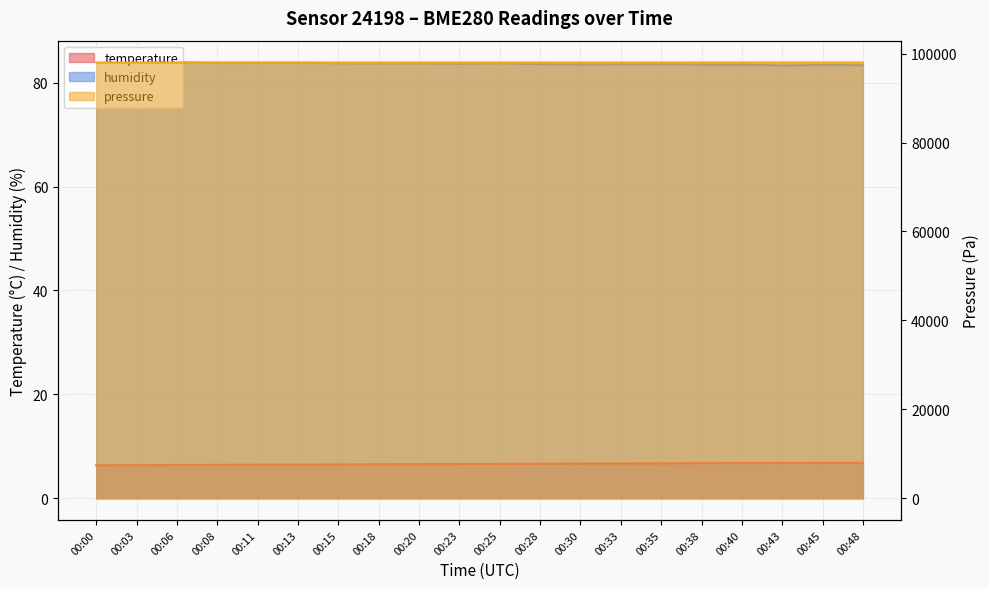

Between 00:28 and 00:30, which is larger?

00:30